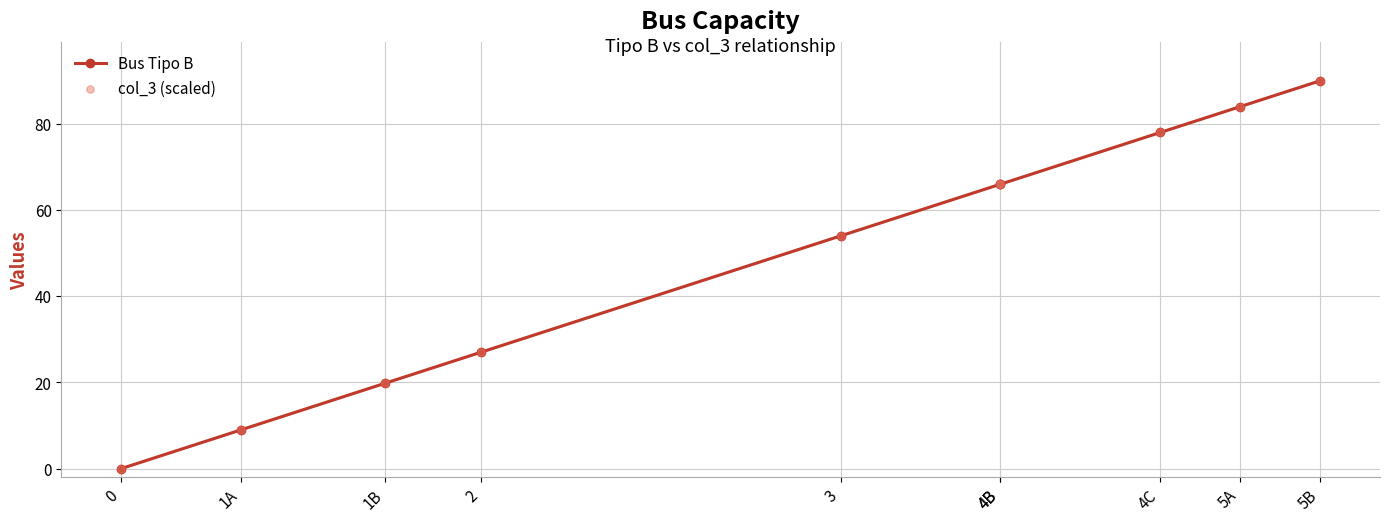

What are all the series names shown in the legend?

Bus Tipo B, col_3 (scaled)